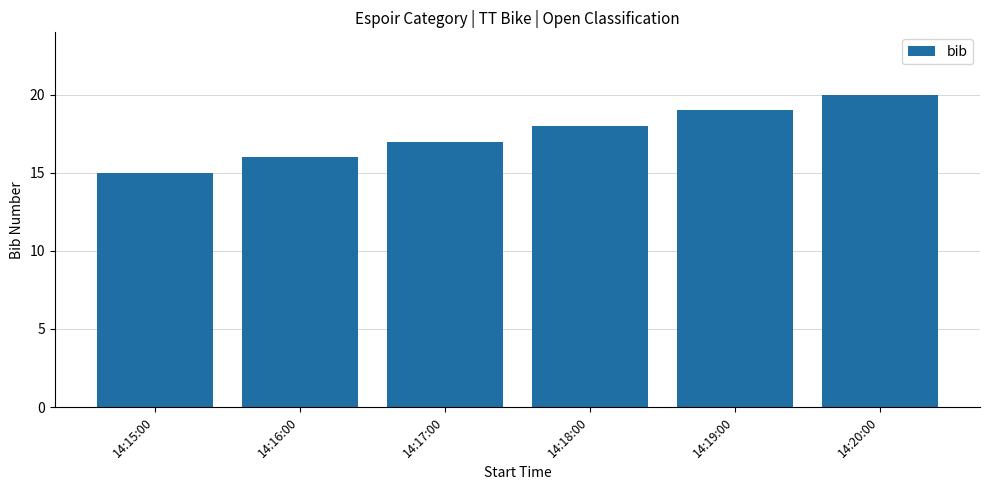

What is the value of the 5th bar from the left?

19